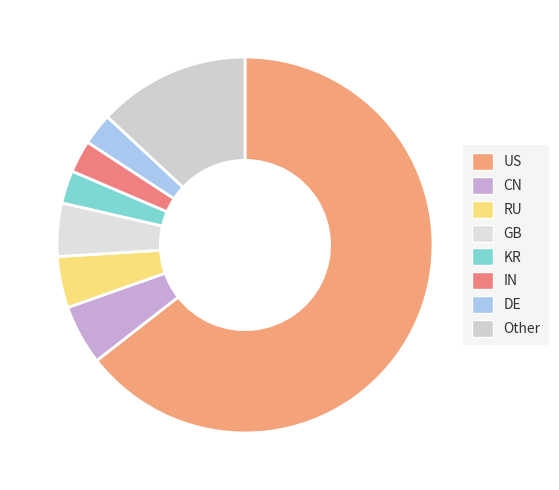

What is the change in value from IN to Other?

+29823